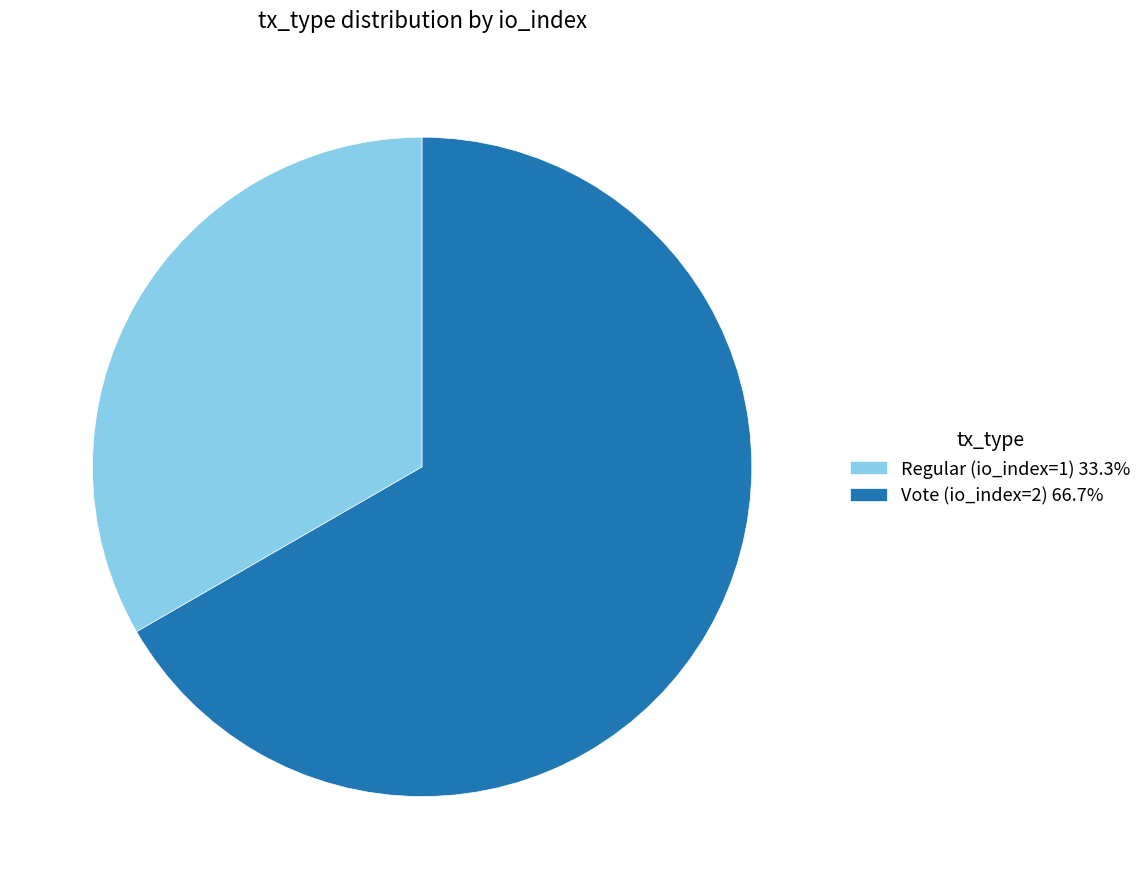

Which slice is the largest?

Vote (io_index=2)